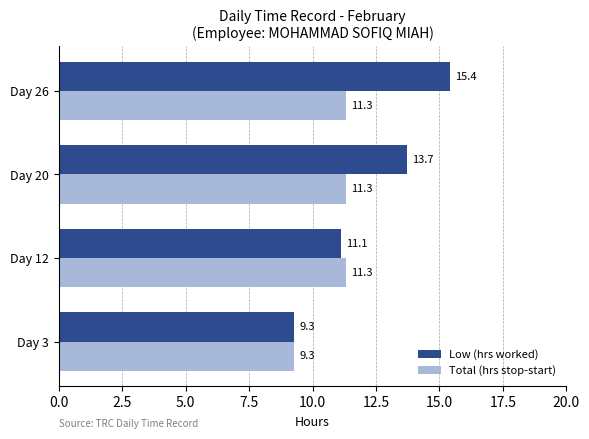

At which label is Low (hrs worked) closest to 12?

Day 12